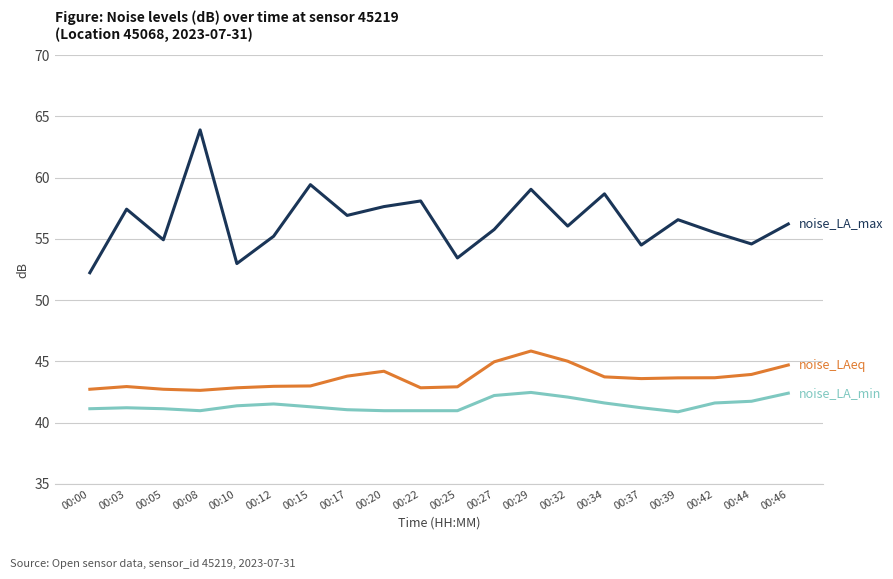

What is the spread (max minus min) of values at 00:10?

11.6